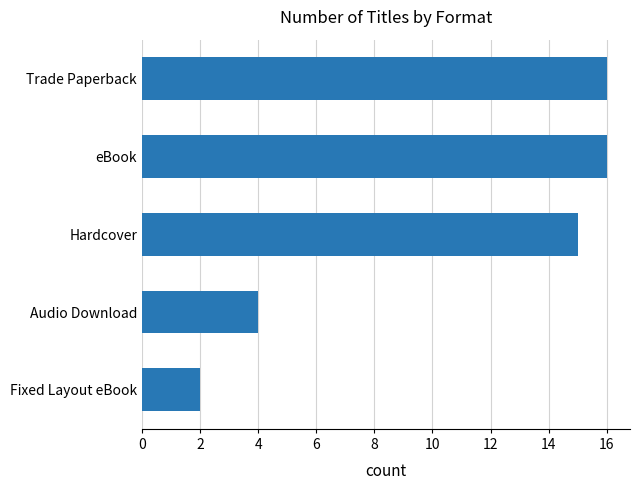

Where is the data nearest to the value 9?

Audio Download